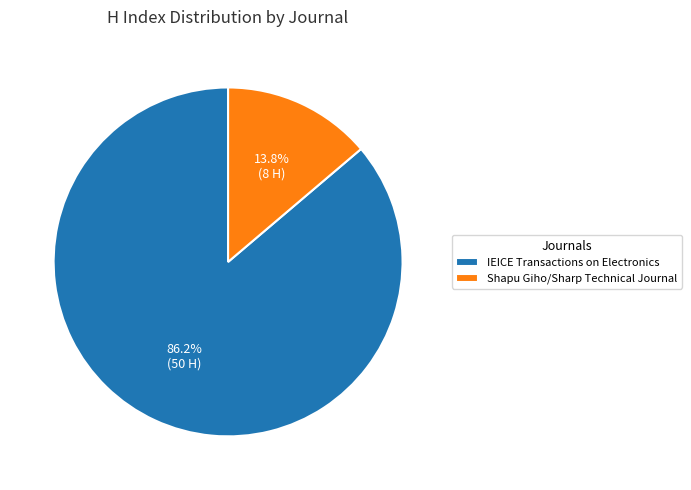

Count the number of slices in the pie.

2